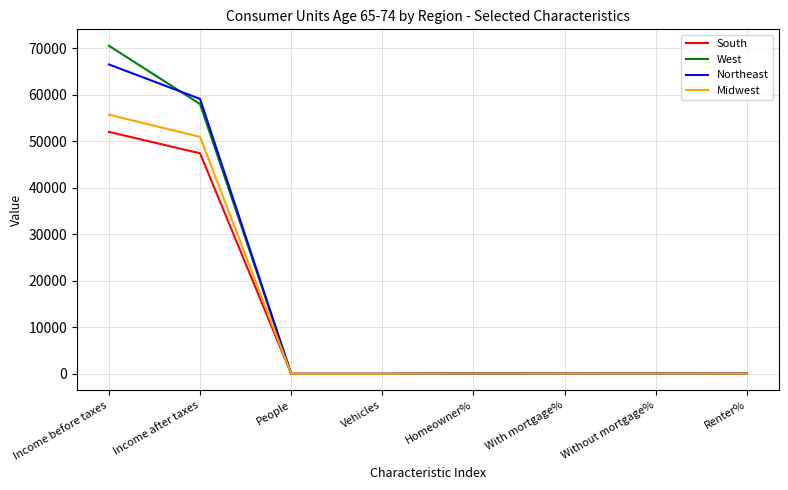

What position from the right is Income before taxes?

8